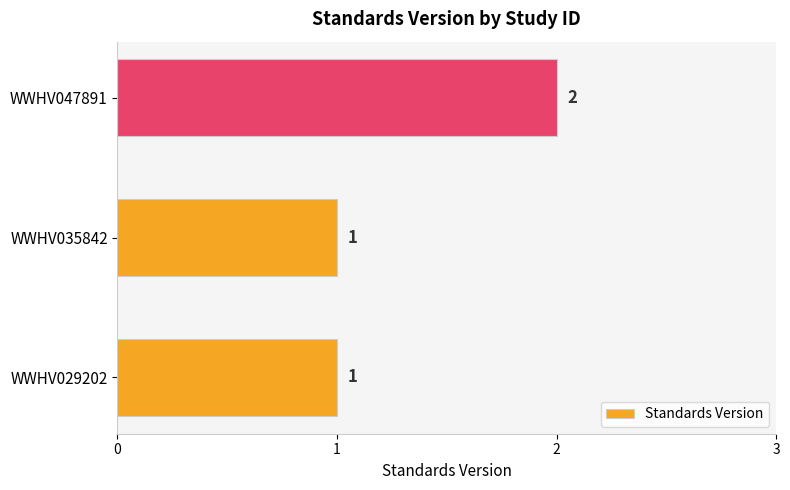

Is it true that the value at WWHV035842 is 0?

False